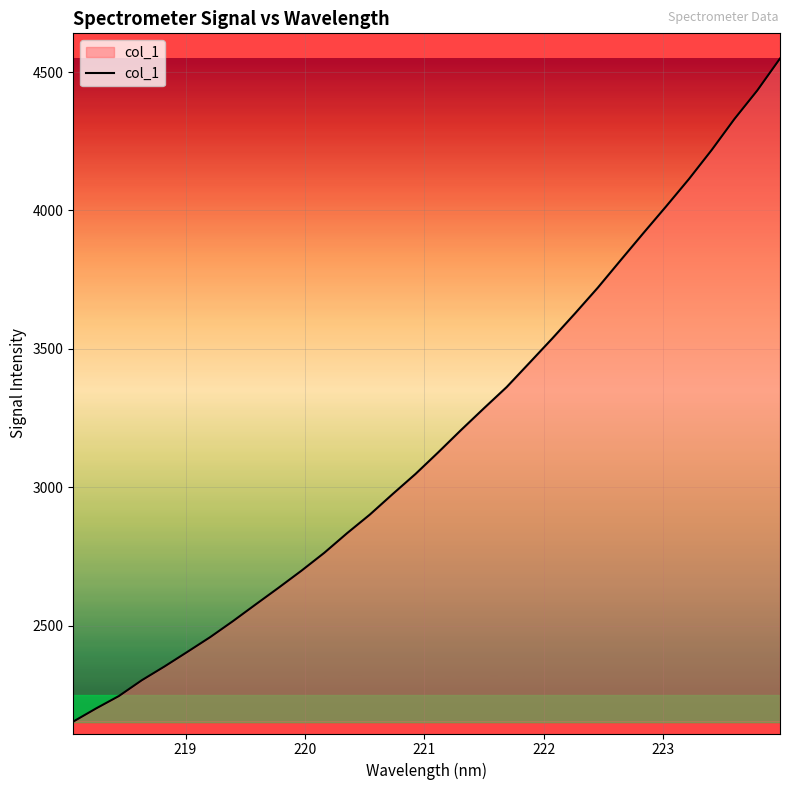

How many lines are shown in the chart?

1